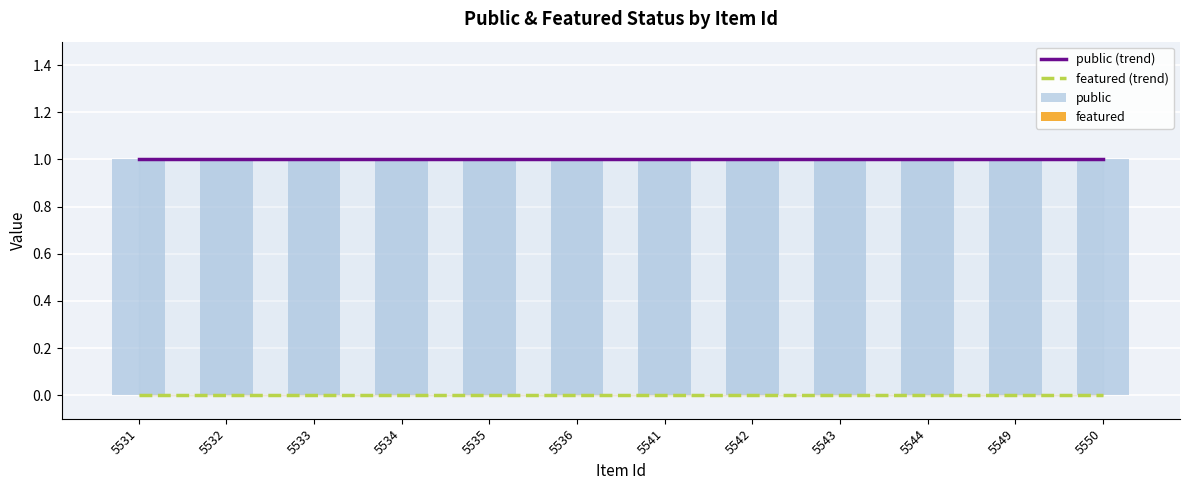

Which series changed the most between 5535 and 5543?

public (trend)